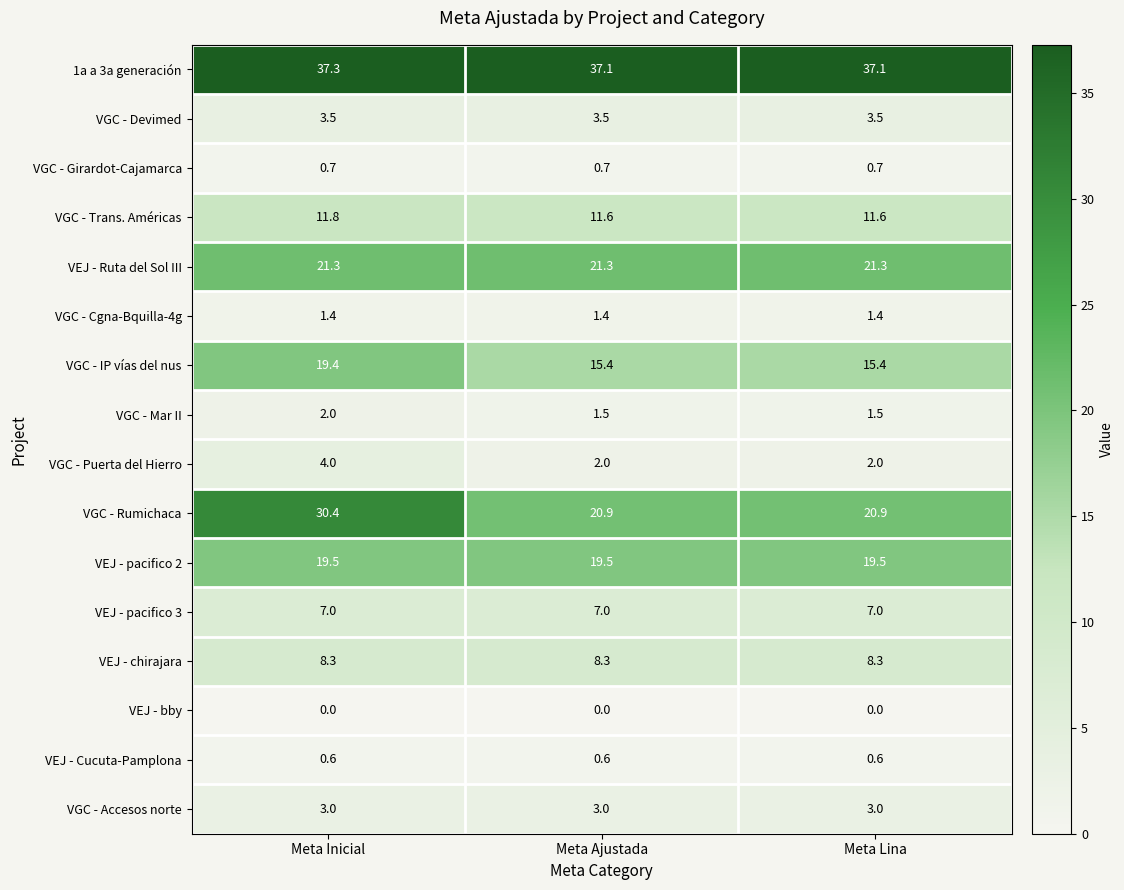

Which series has the largest total across all categories?

1a a 3a generación